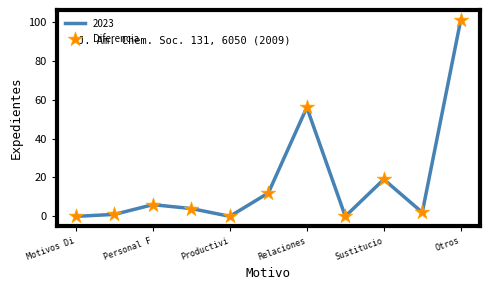

What is the difference between the maximum and minimum values?

101